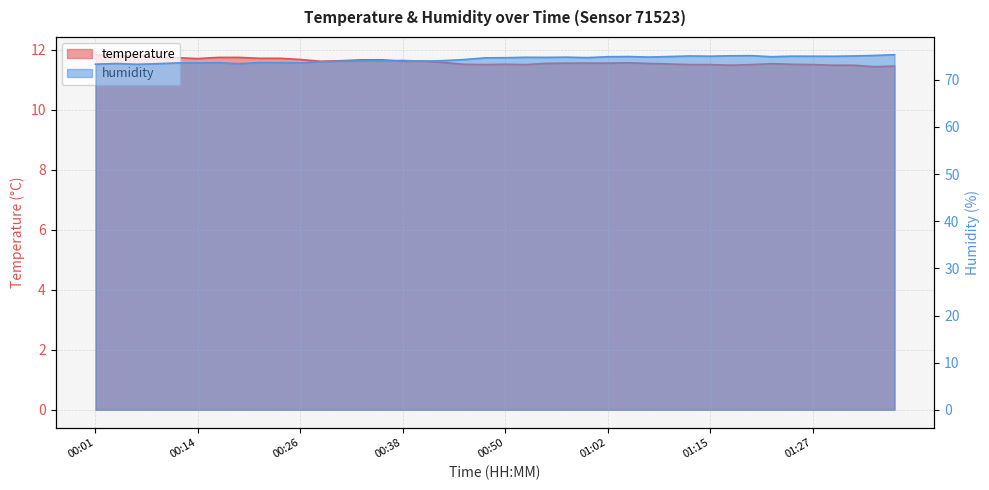

What is the value of the humidity point at the 12th from the left?

73.8